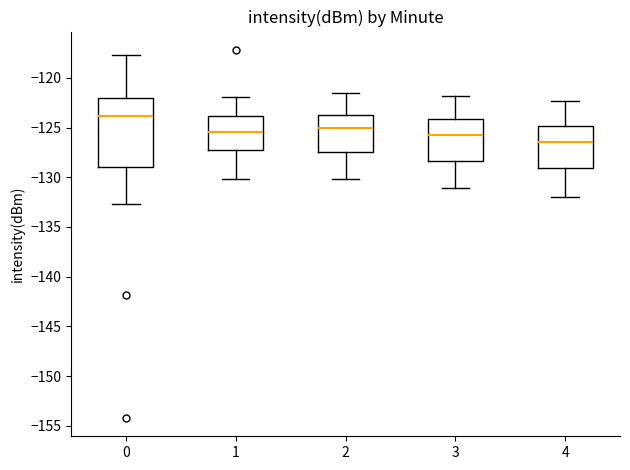

Reading left to right, transcribe this box plot: for each box, give where its median line is, the range the box spans, and where its two whiskers end, as read against the y-axis. The values are not printed on the chart, so give them approximately, as read against the axis.

0: median -124.0, box -129.0 to -122.0, whiskers -132.5 to -117.5
1: median -125.5, box -127.0 to -124.0, whiskers -130.0 to -122.0
2: median -125.0, box -127.5 to -123.5, whiskers -130.0 to -121.5
3: median -125.5, box -128.5 to -124.0, whiskers -131.0 to -122.0
4: median -126.5, box -129.0 to -125.0, whiskers -132.0 to -122.5